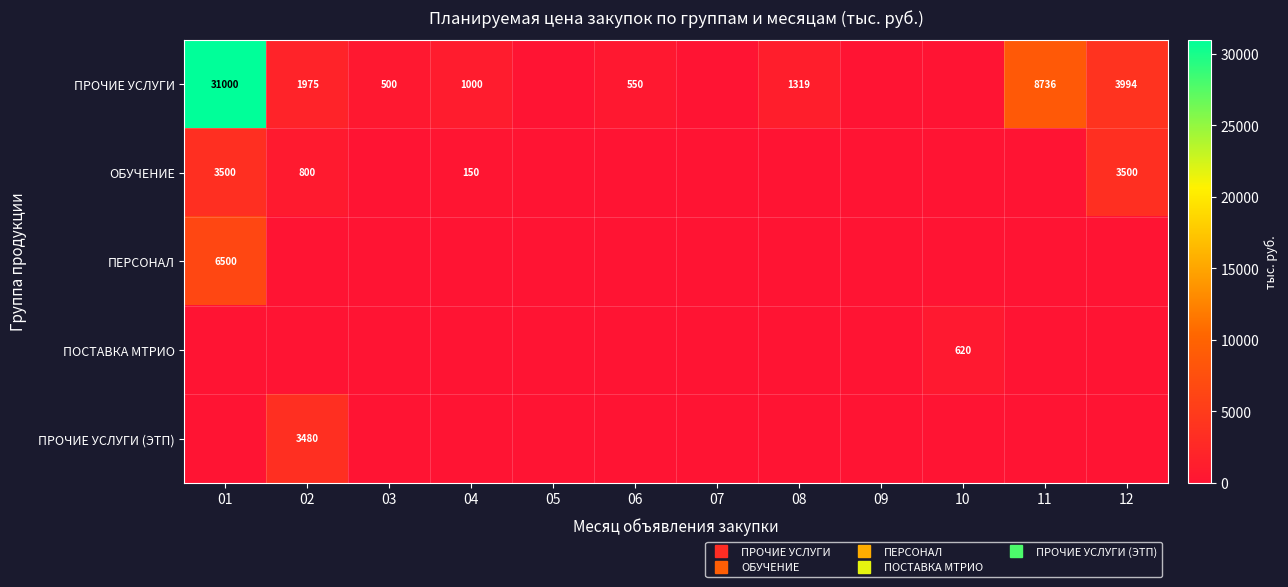

How many categories are shown in the chart?

12